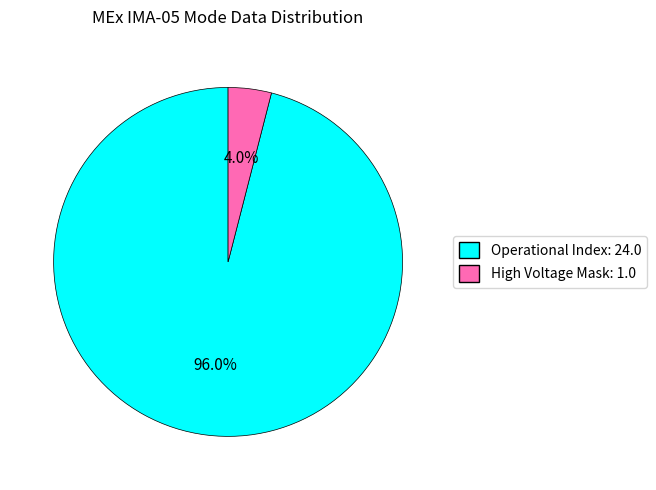

Is there a majority slice in this chart?

Yes